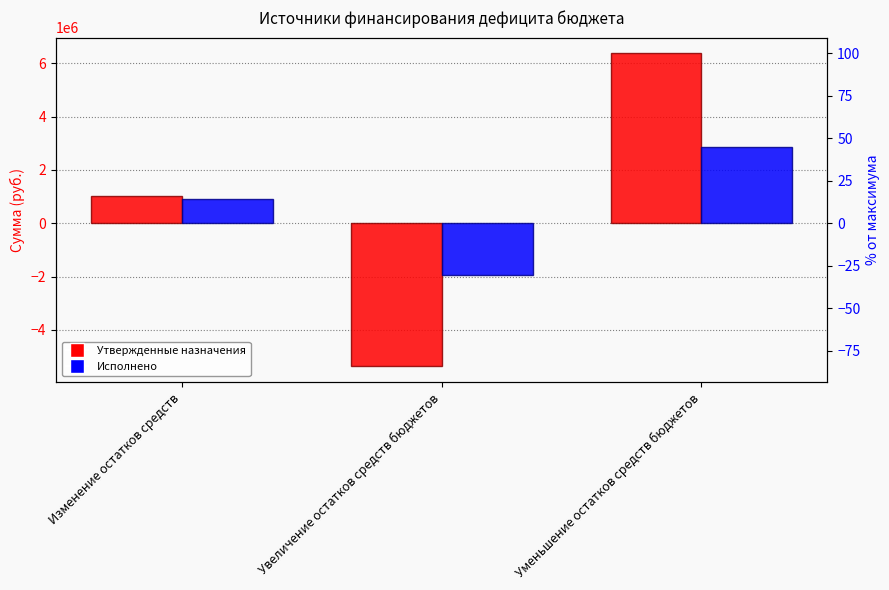

Reading left to right, extract all data points from this chart.

Утвержденные назначения: 1011943.5	-5371360.3	6383303.8
Исполнено: 913090.0	-1938529.9	2851619.9